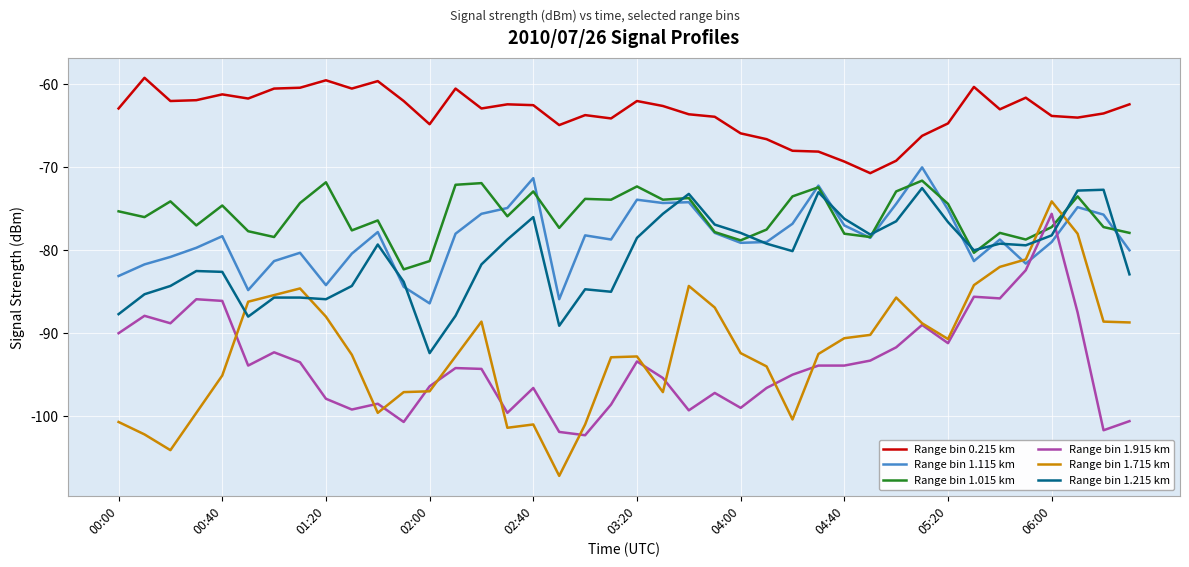

Which series has the largest total across all categories?

Range bin 0.215 km